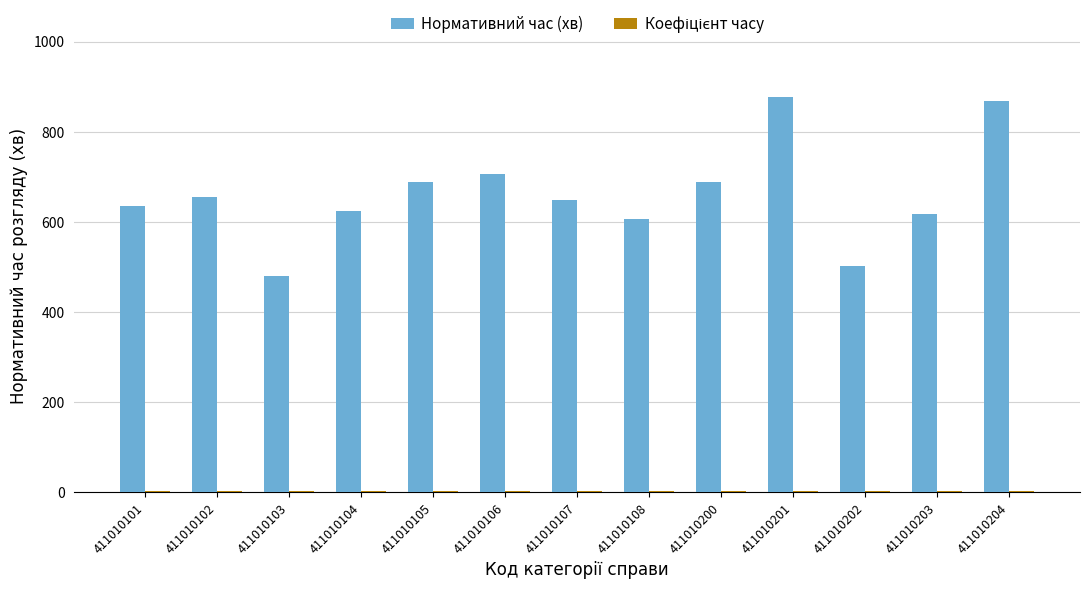

How many groups of bars are there?

13